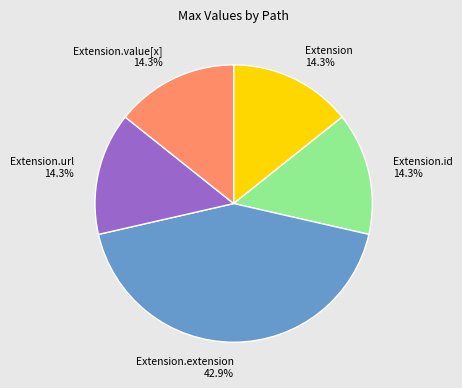

Does Extension.url 14.3% represent more than half of the total?

No